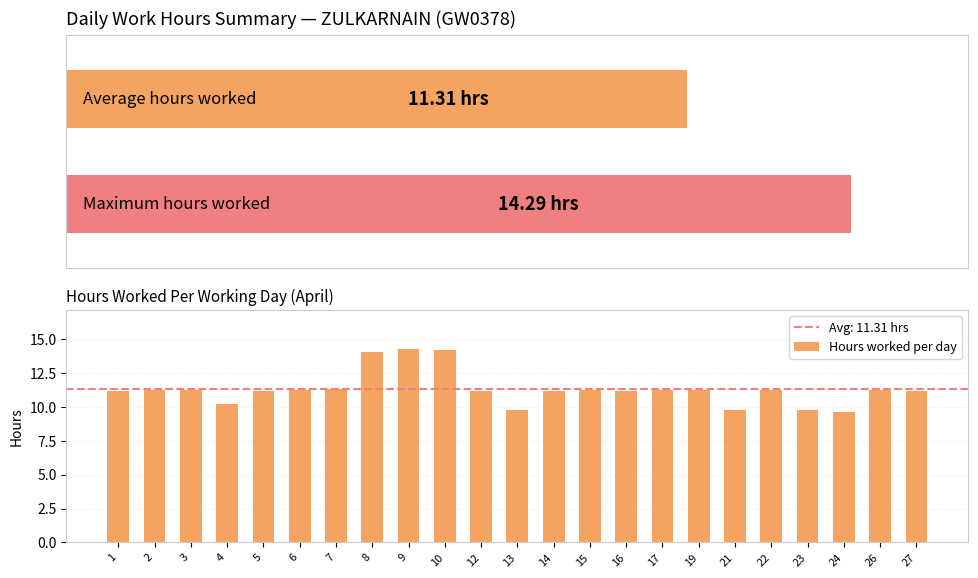

What is the approximate value at 3?

11.2